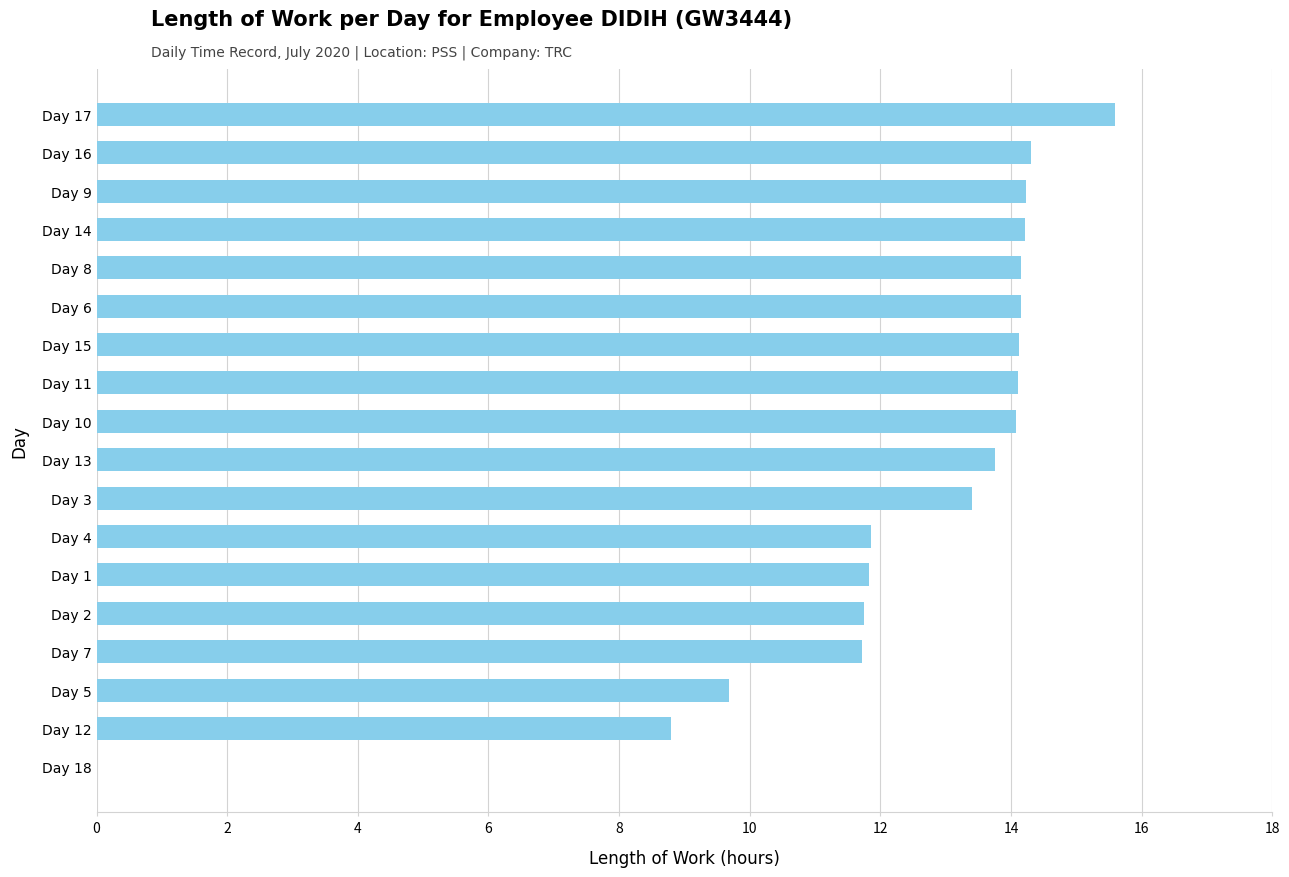

The value at Day 2 is 11.8. True or false?

True